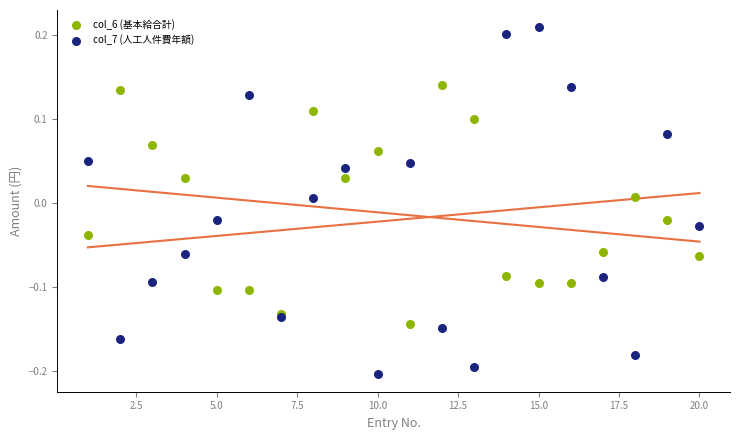

Which series reaches the minimum Y coordinate?

col_7 (人工人件費年額)